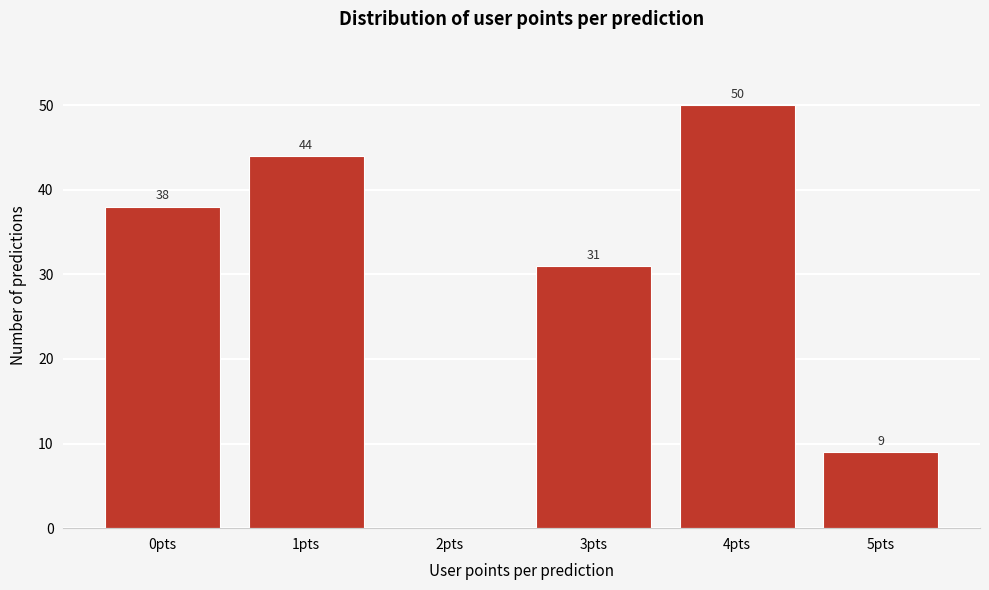

Reading right to left, what are all the values shown in this chart?

5pts=9	4pts=50	3pts=31	2pts=0	1pts=44	0pts=38